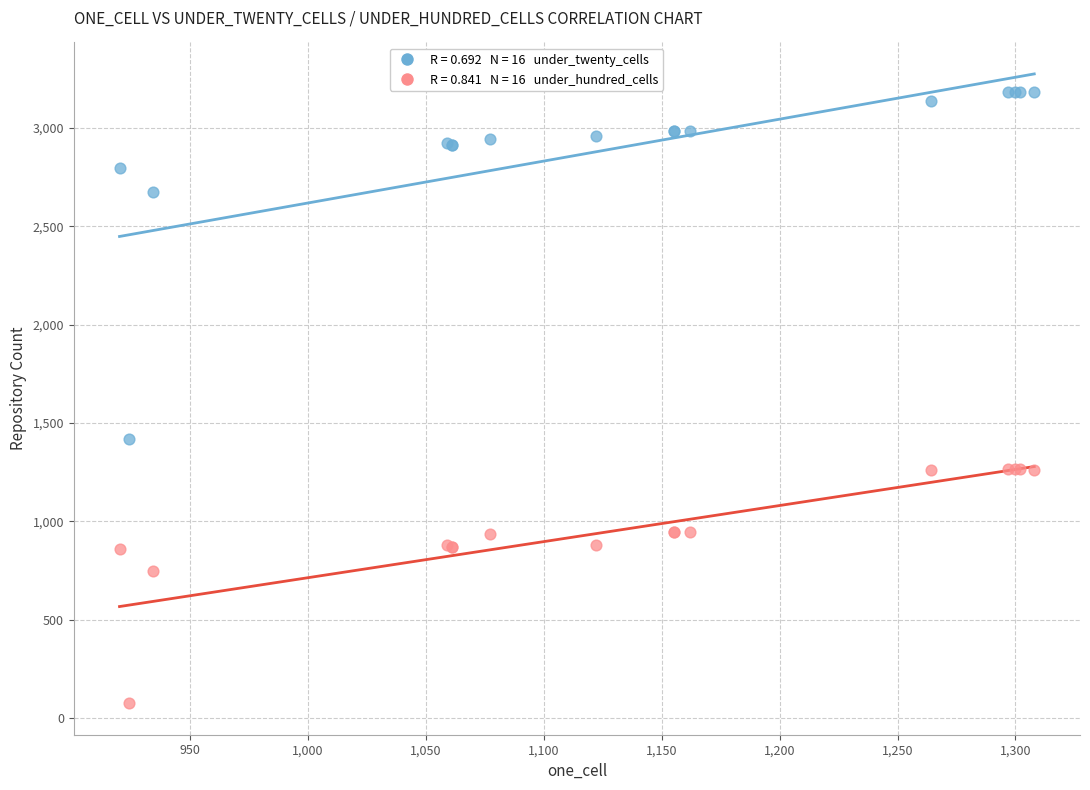

Across all series, what Y value is closest to 1629?

1419